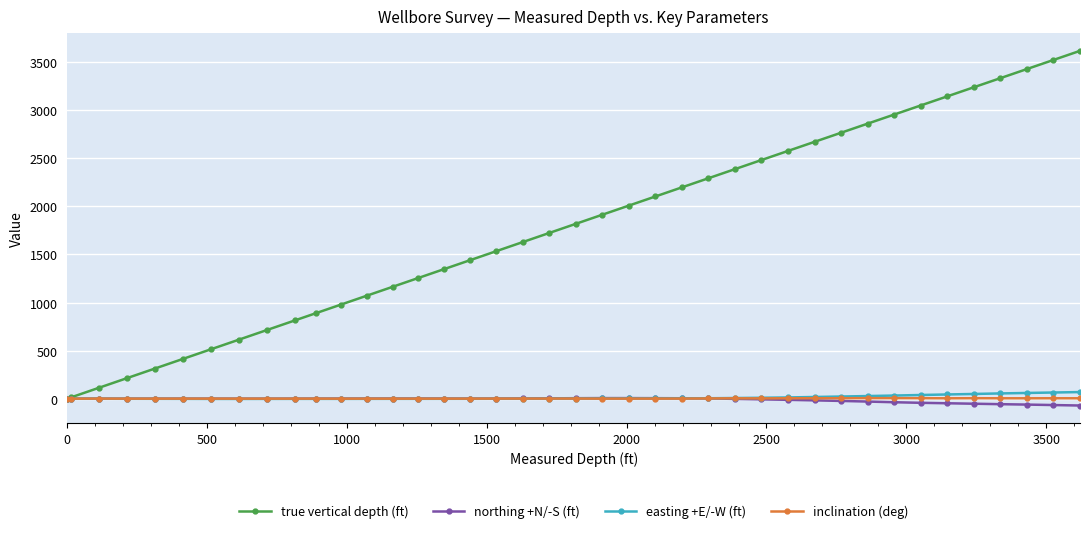

Which series has the largest range (max minus min)?

true vertical depth (ft)